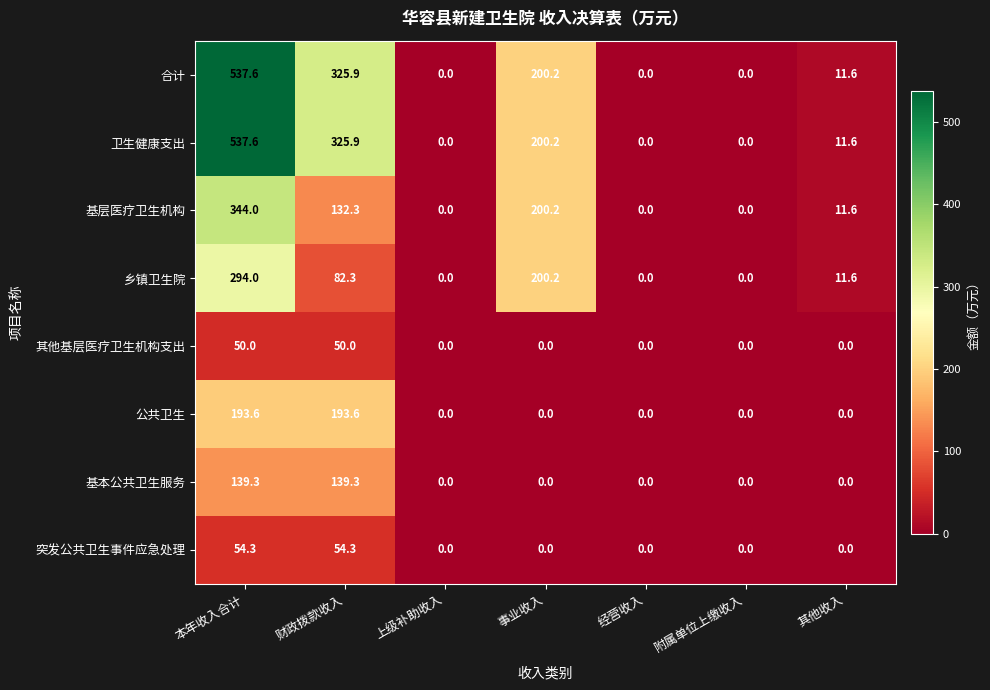

What is the sum of the 卫生健康支出 values at 财政拨款收入 and 事业收入?

526.1